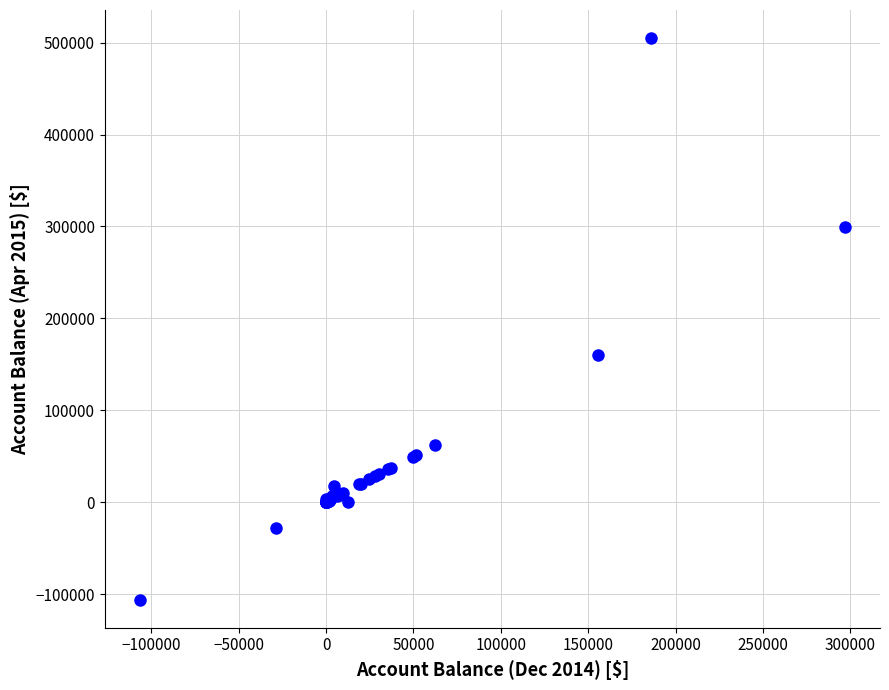

What Y value in the scatter plot is closest to 199431?

159809.3